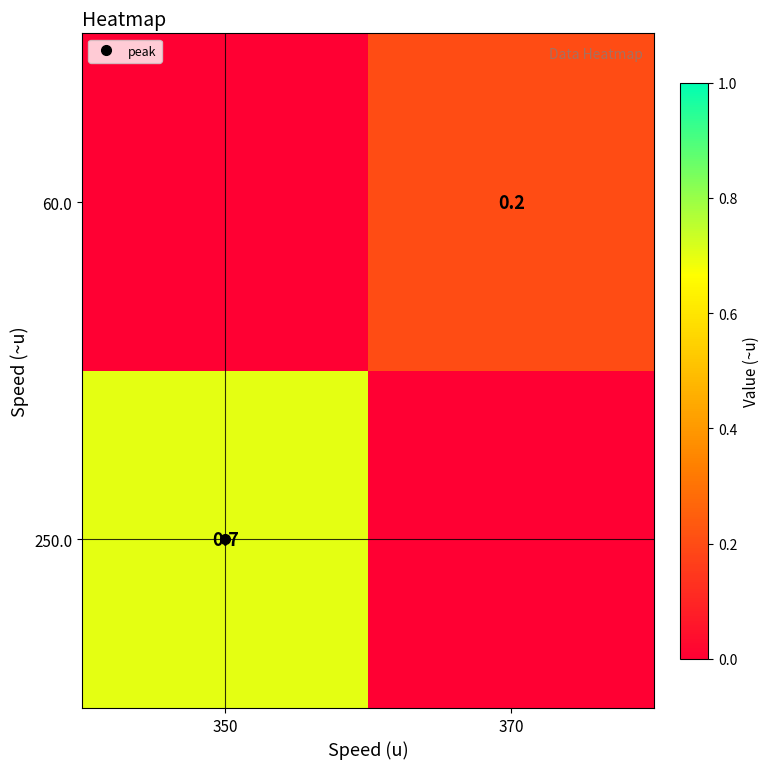

How many 60.0 values are between 0 and 1?

2